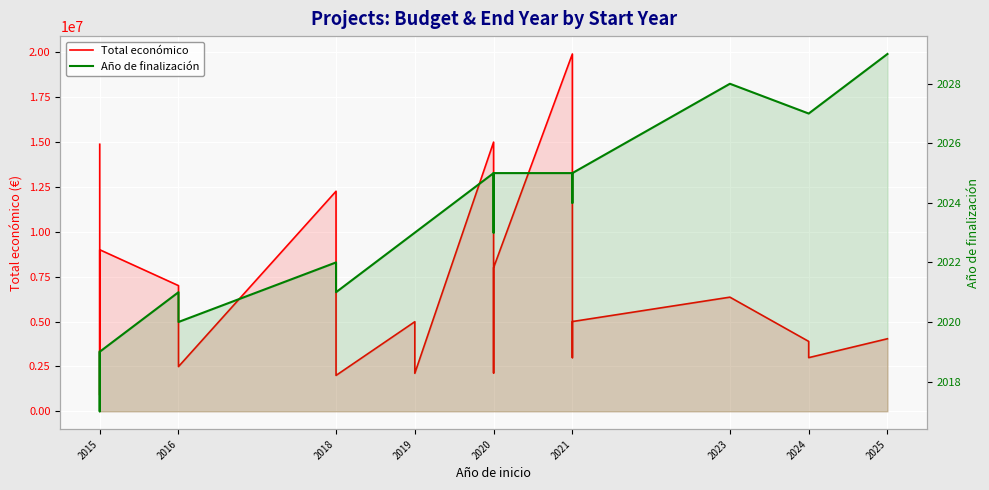

True or false: Año de finalización and Total económico cross at least once.

False